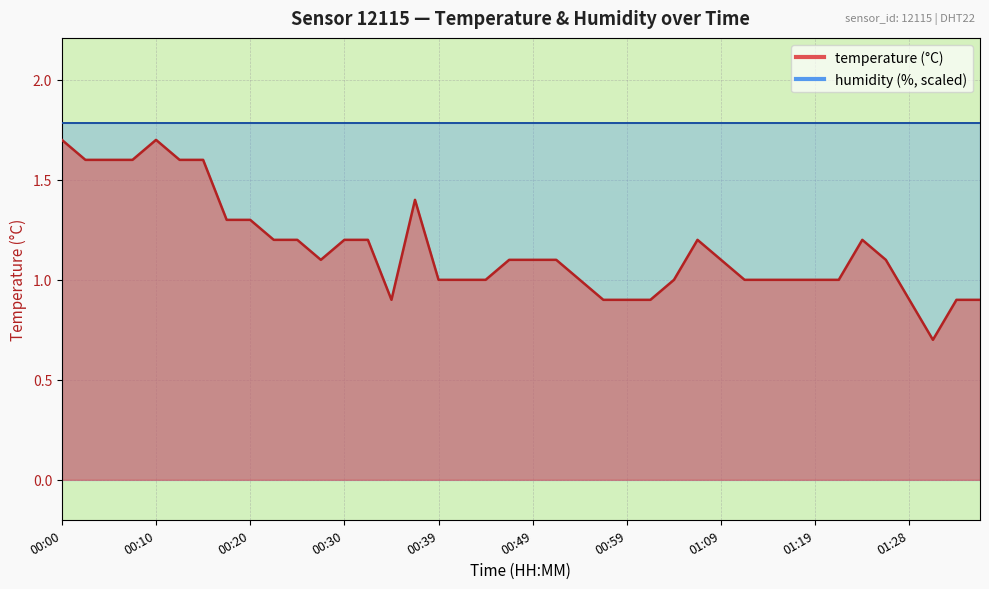

Approximately how many times larger is the value at 00:37 compared to 00:08?

0.9